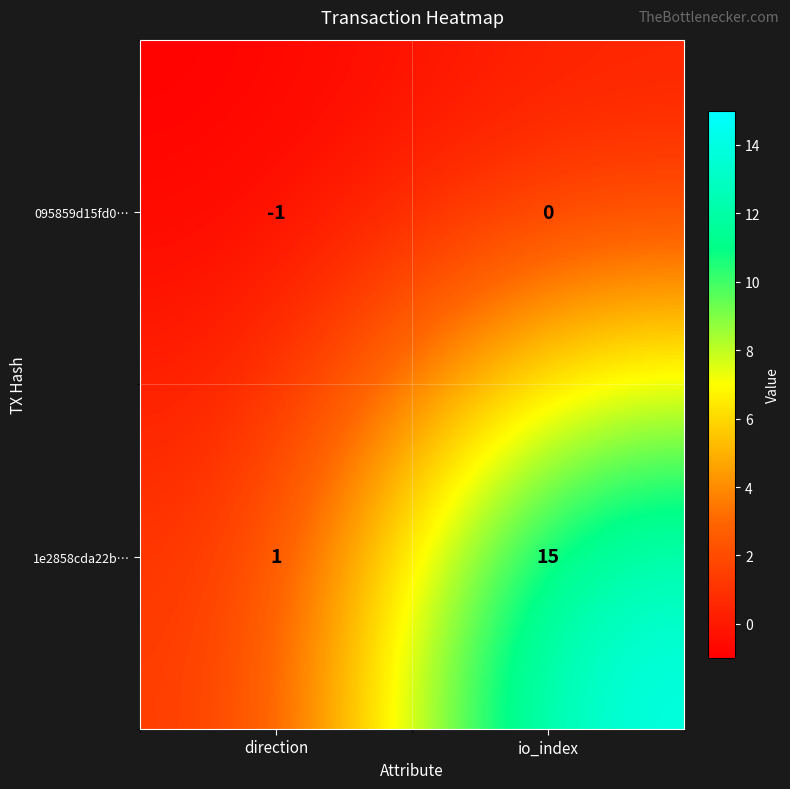

The value of 1e2858cda22b… at direction is 1. True or false?

True